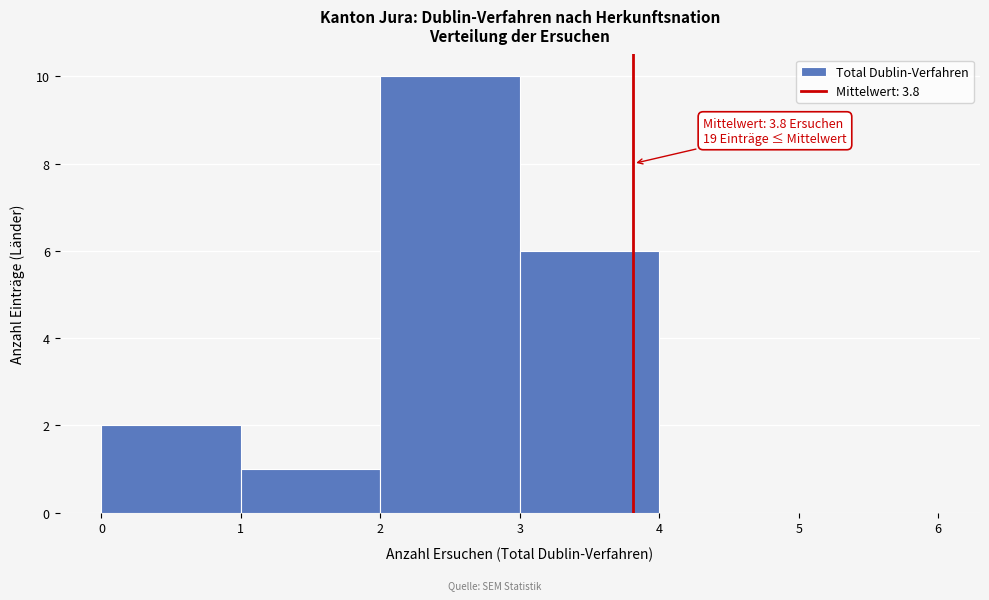

Over which range of the x-axis is the bar tallest?

2 to 3